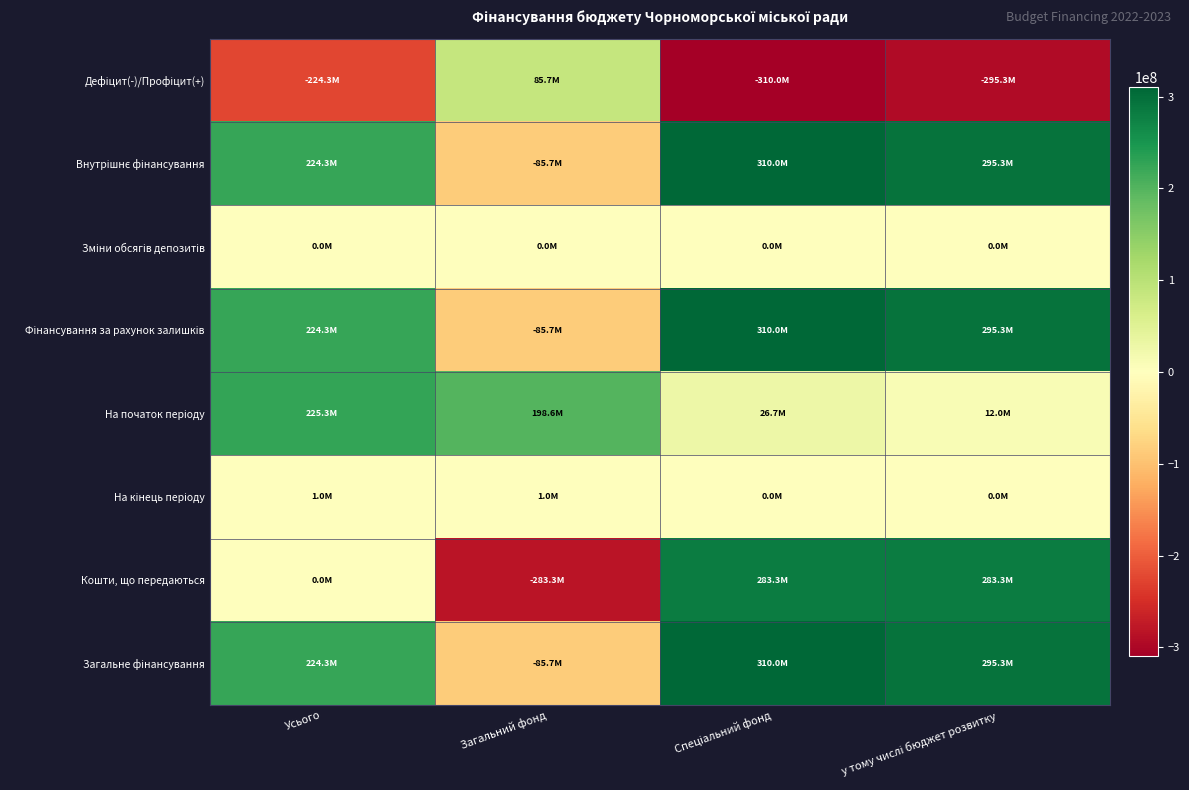

Between Загальний фонд and Спеціальний фонд, which series saw the biggest shift?

Кошти, що передаються